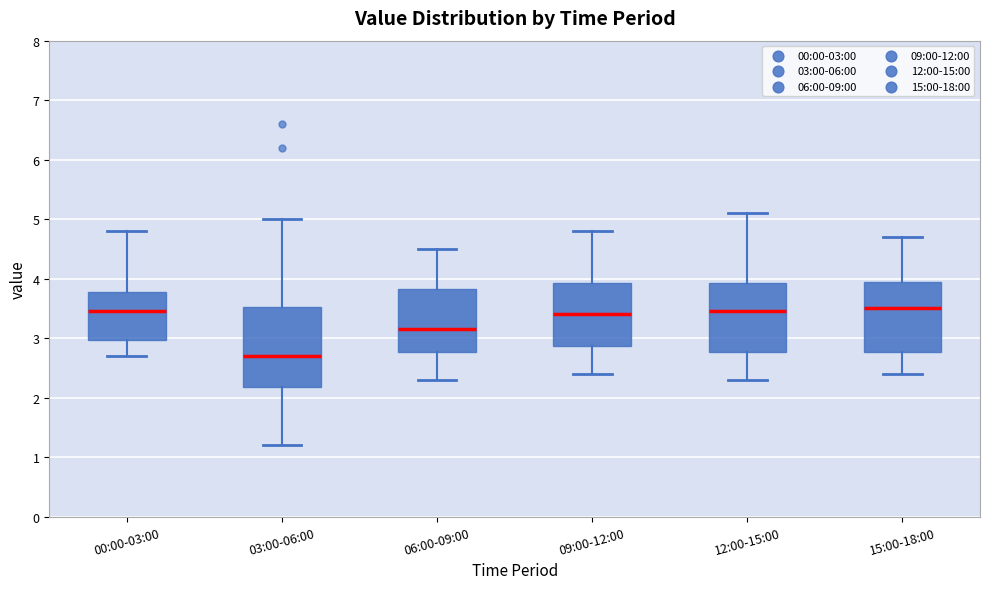

Where does the lower whisker of the box for 09:00-12:00 end on the y-axis? The values are not printed on the chart, so give them approximately, as read against the axis.

2.4